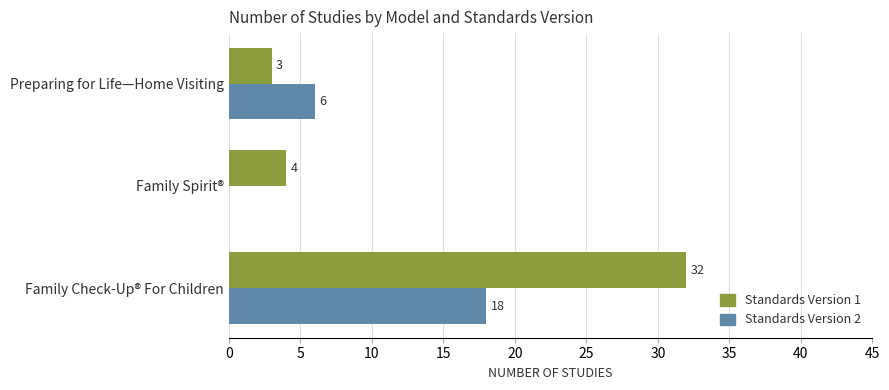

Which series changed the most between Family Check-Up® For Children and Preparing for Life—Home Visiting?

Standards Version 1